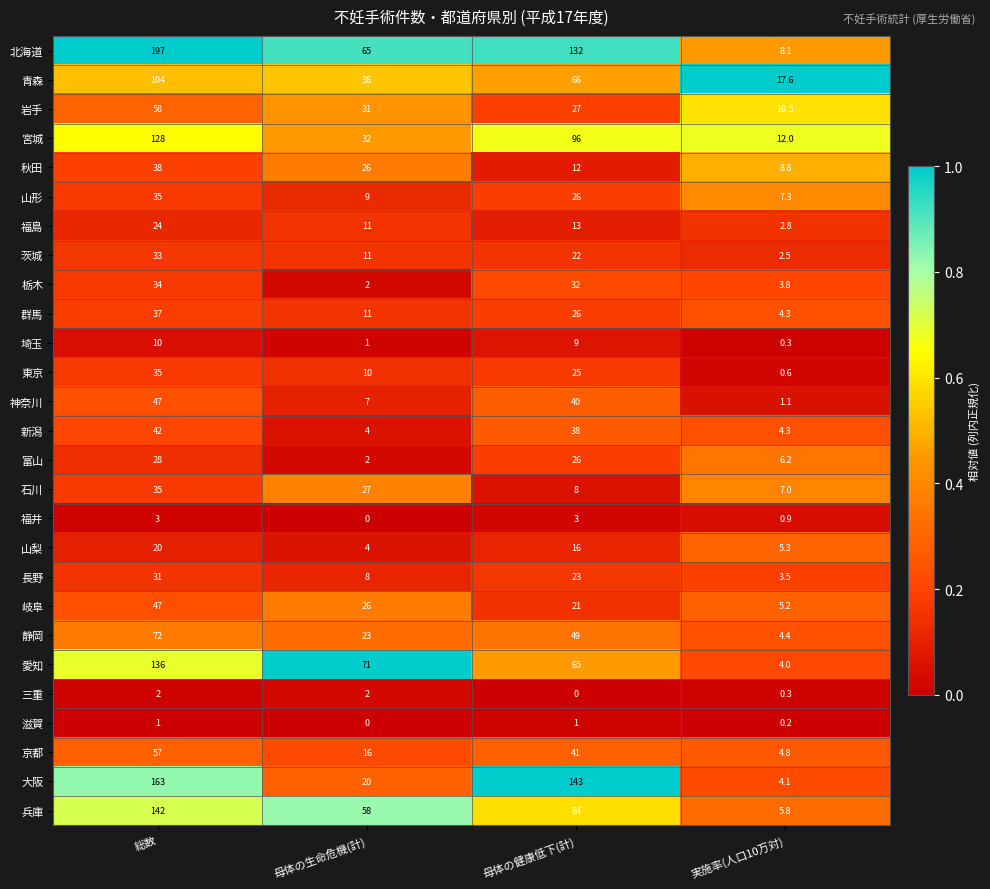

What is the greatest value displayed?

197.0